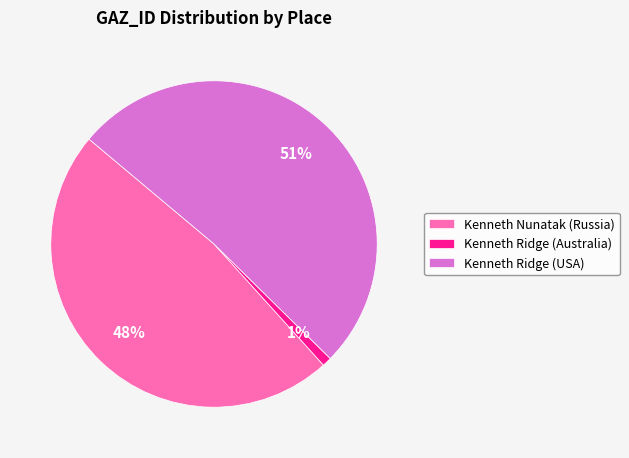

What percentage is the Kenneth Ridge (USA) slice, to the nearest percent?

51%